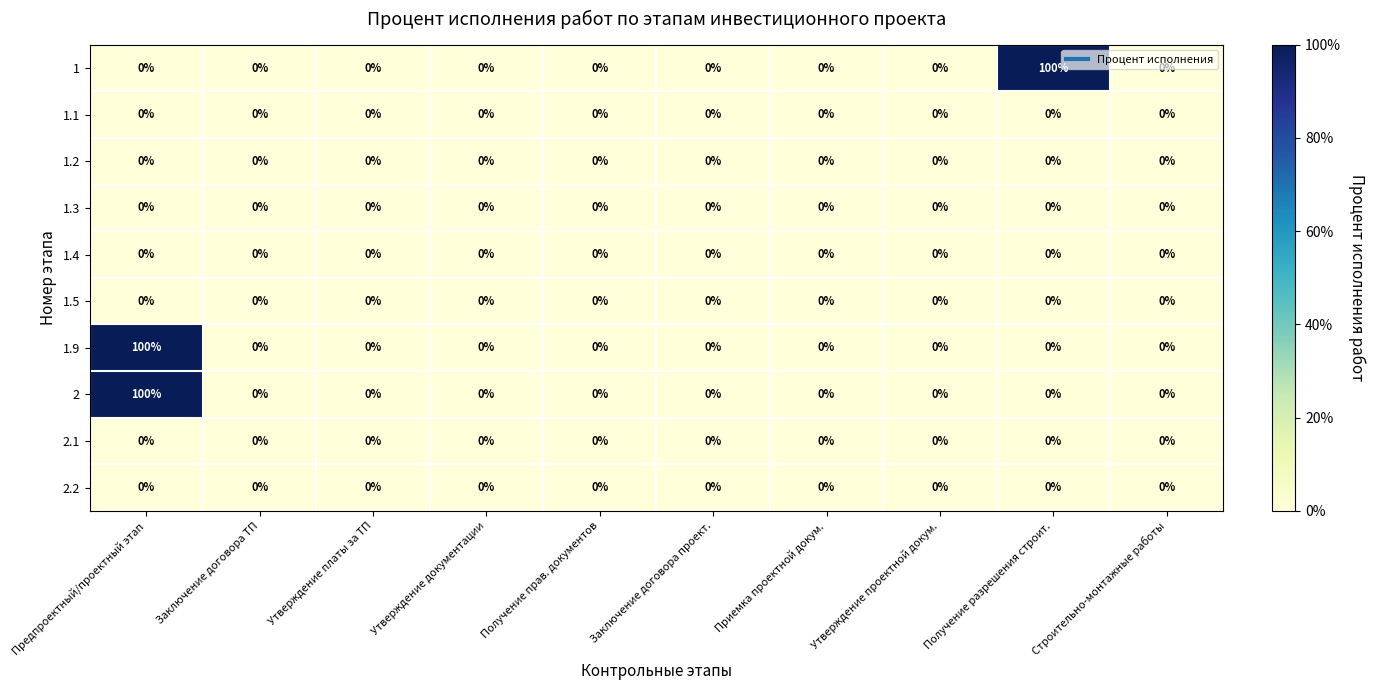

What is the greatest value displayed?

100